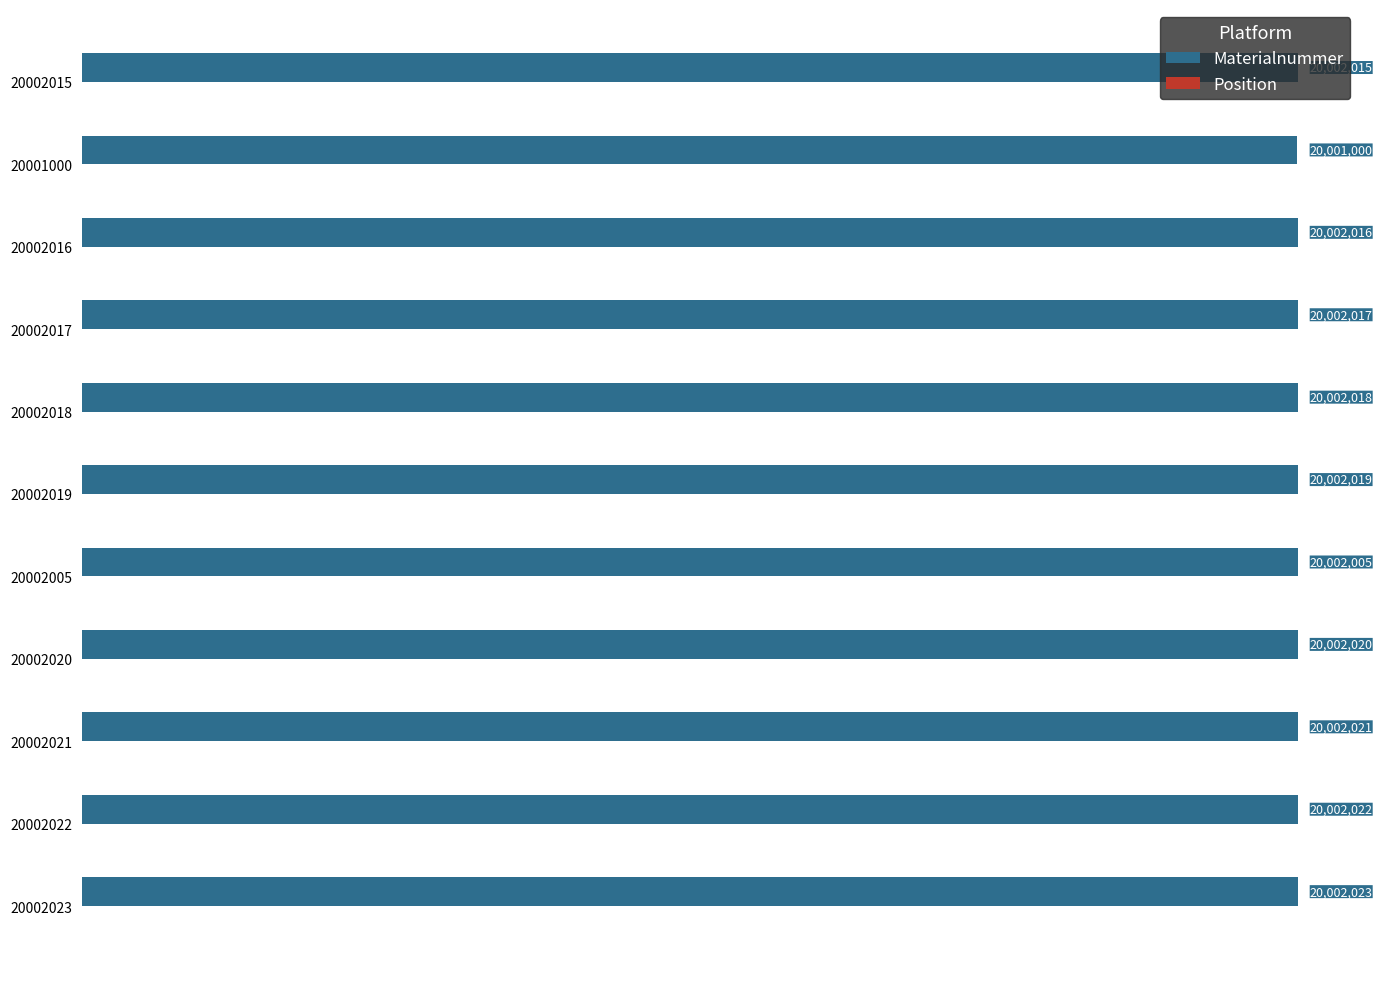

Which series has the largest total across all categories?

Materialnummer